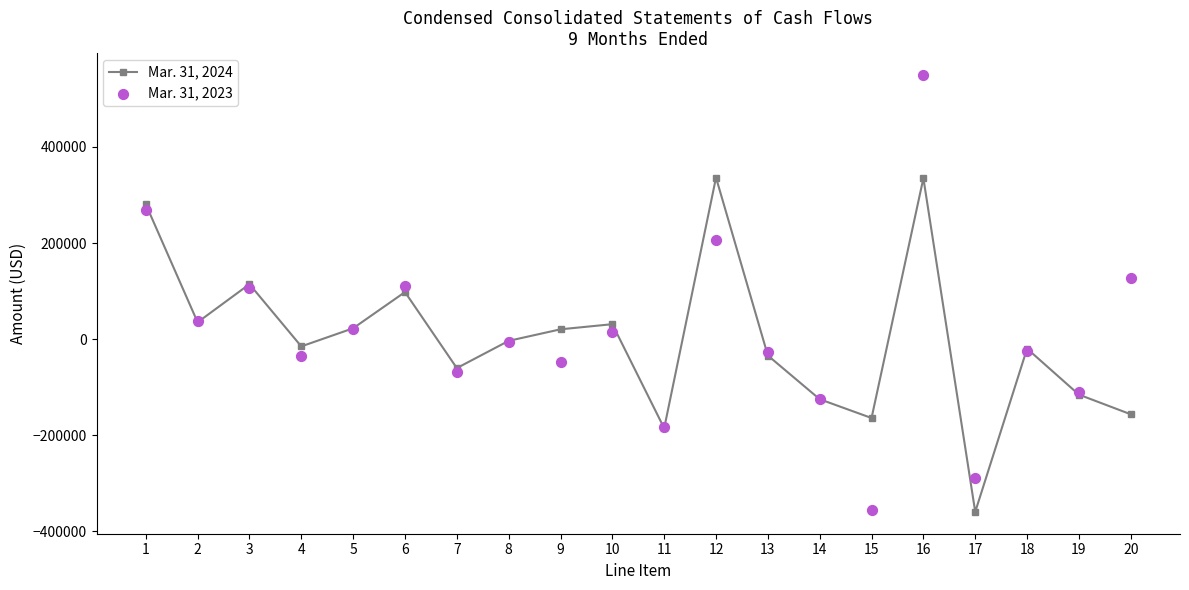

Which series has the largest total across all categories?

Mar. 31, 2023